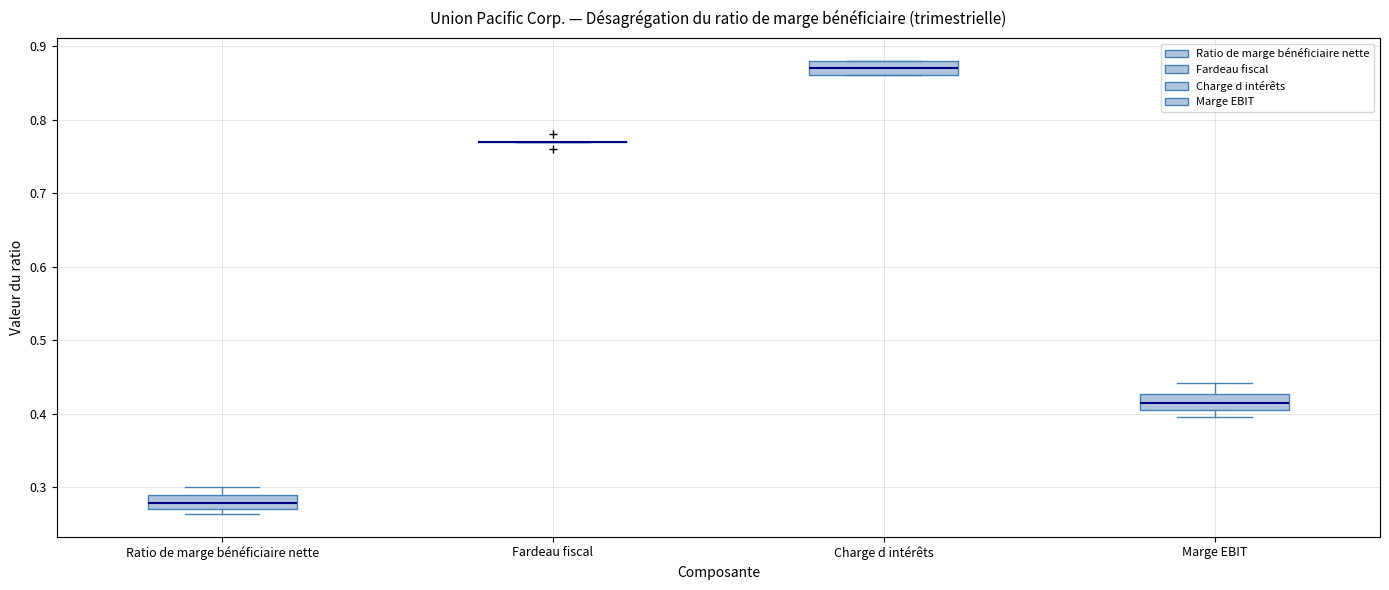

Reading left to right, transcribe this box plot: for each box, give where its median line is, the range the box spans, and where its two whiskers end, as read against the y-axis. The values are not printed on the chart, so give them approximately, as read against the axis.

Ratio de marge bénéficiaire nette: median 0.28, box 0.27 to 0.29, whiskers 0.26 to 0.30
Fardeau fiscal: box collapsed to a line at 0.77, whiskers 0.77 to 0.77
Charge d intérêts: median 0.87, box 0.86 to 0.88, whiskers 0.86 to 0.88
Marge EBIT: median 0.42, box 0.41 to 0.43, whiskers 0.40 to 0.44